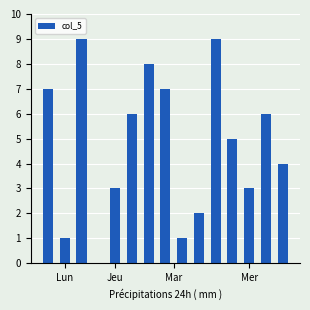

What is the maximum value shown in the chart?

9